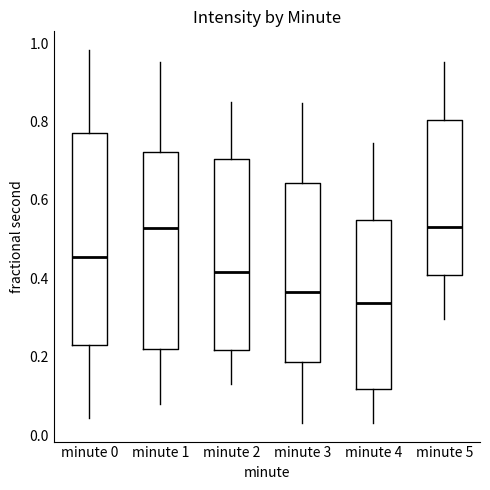

Where does the lower whisker of the box for minute 3 end on the y-axis? The values are not printed on the chart, so give them approximately, as read against the axis.

0.04